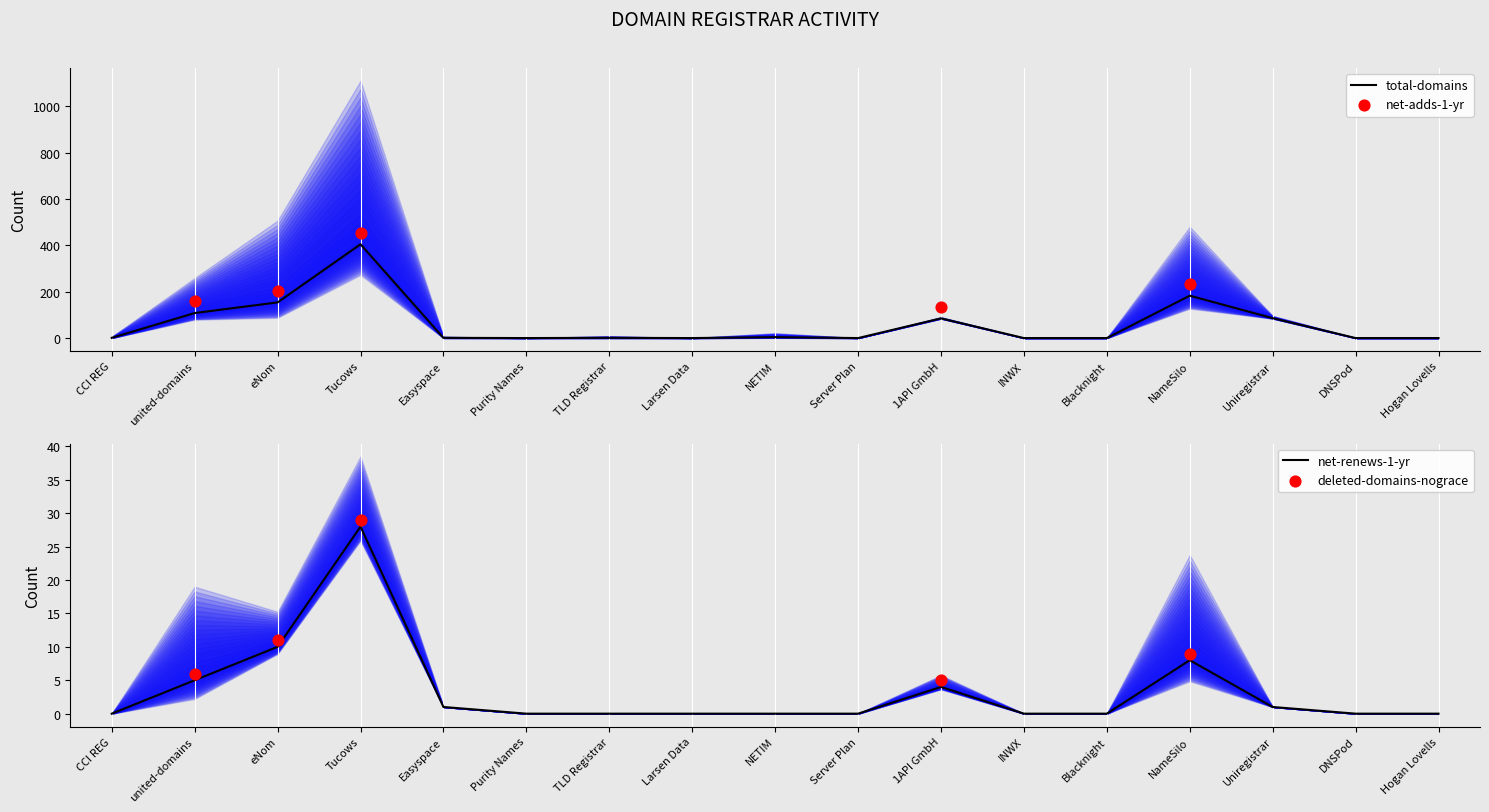

Which series has the largest Y range (max minus min)?

total-domains